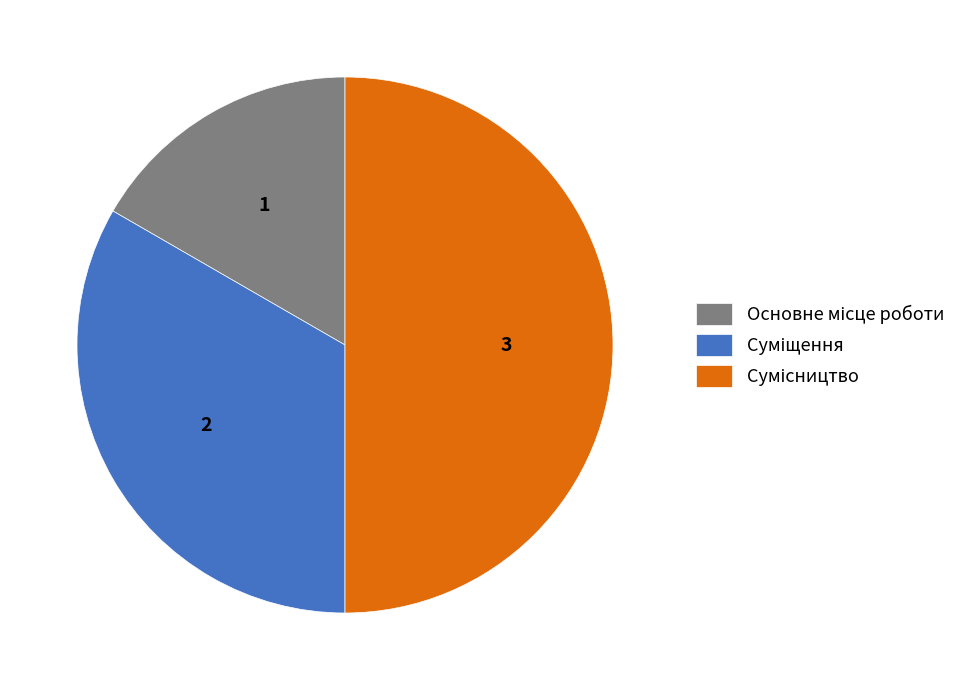

How many slices are in this pie chart?

3